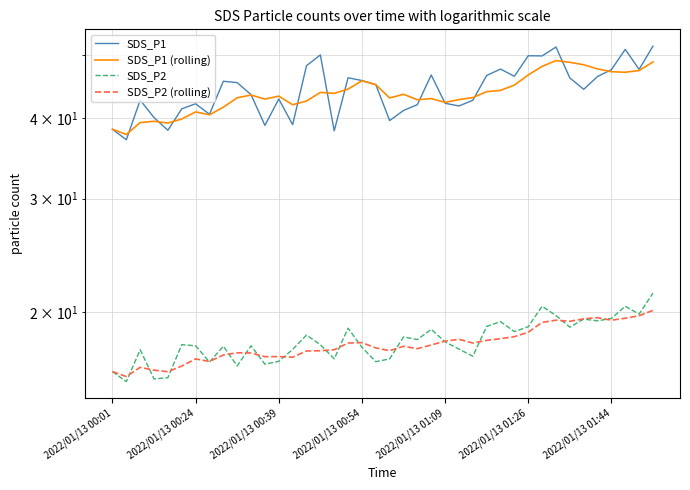

List the series in order of their peak value, highest first.

SDS_P1, SDS_P1 (rolling), SDS_P2, SDS_P2 (rolling)